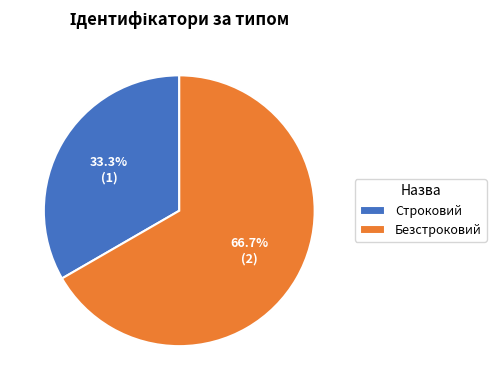

To the nearest percent, what is the difference between the largest and smallest slice percentages?

33%